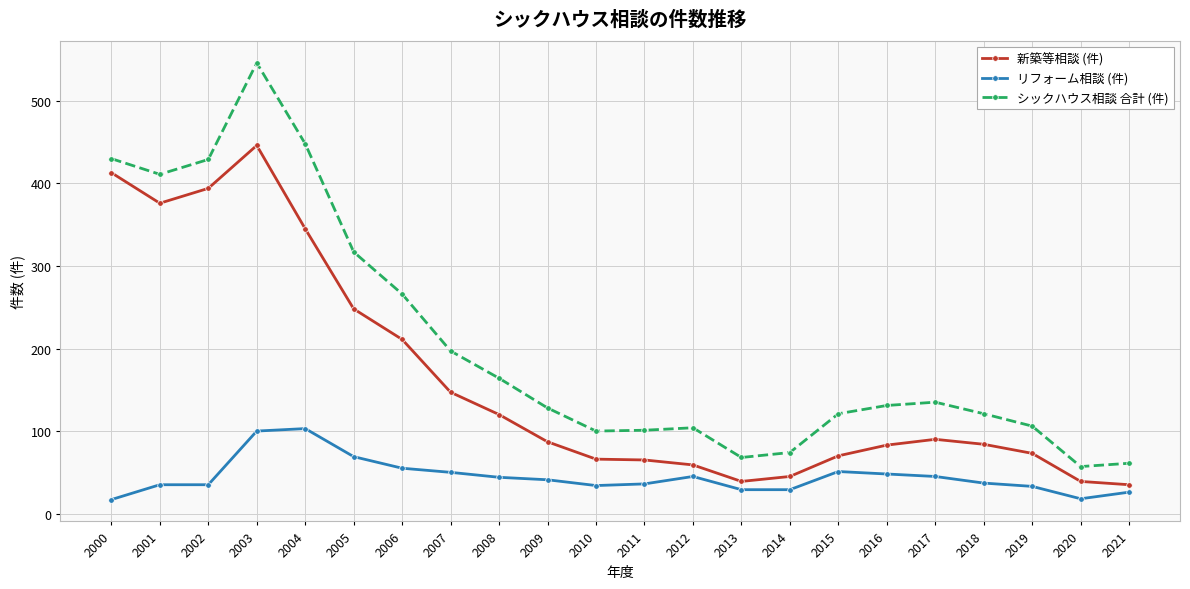

In 新築等相談 (件), how many points are higher than both neighbors (excluding endpoints)?

2